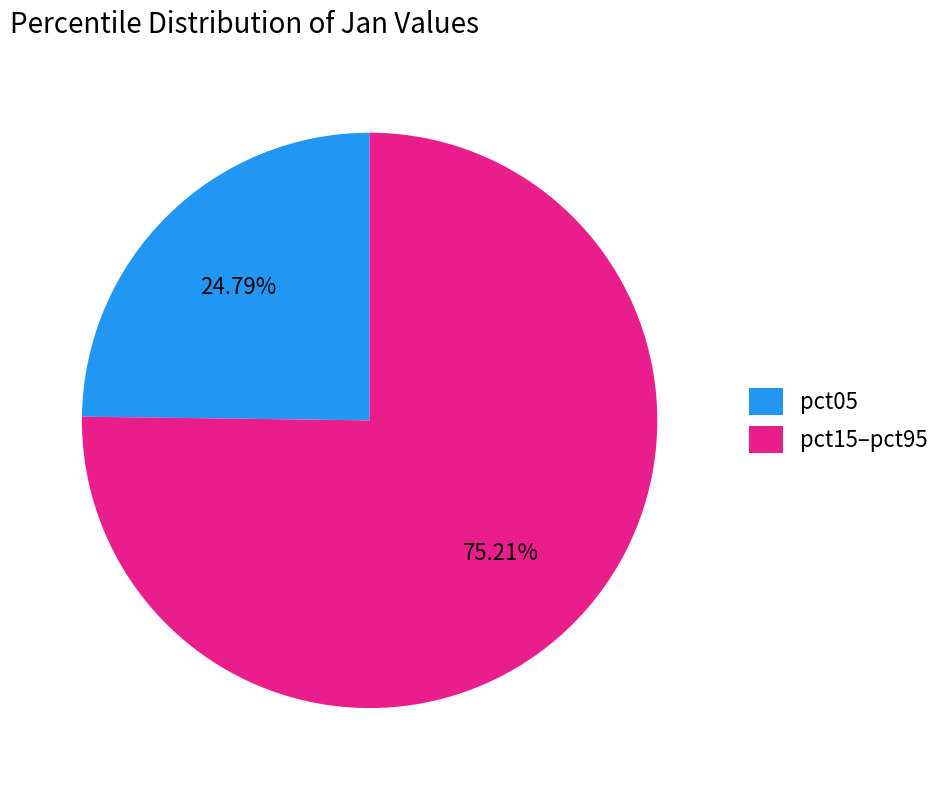

Is there any slice that represents more than half of the pie?

Yes